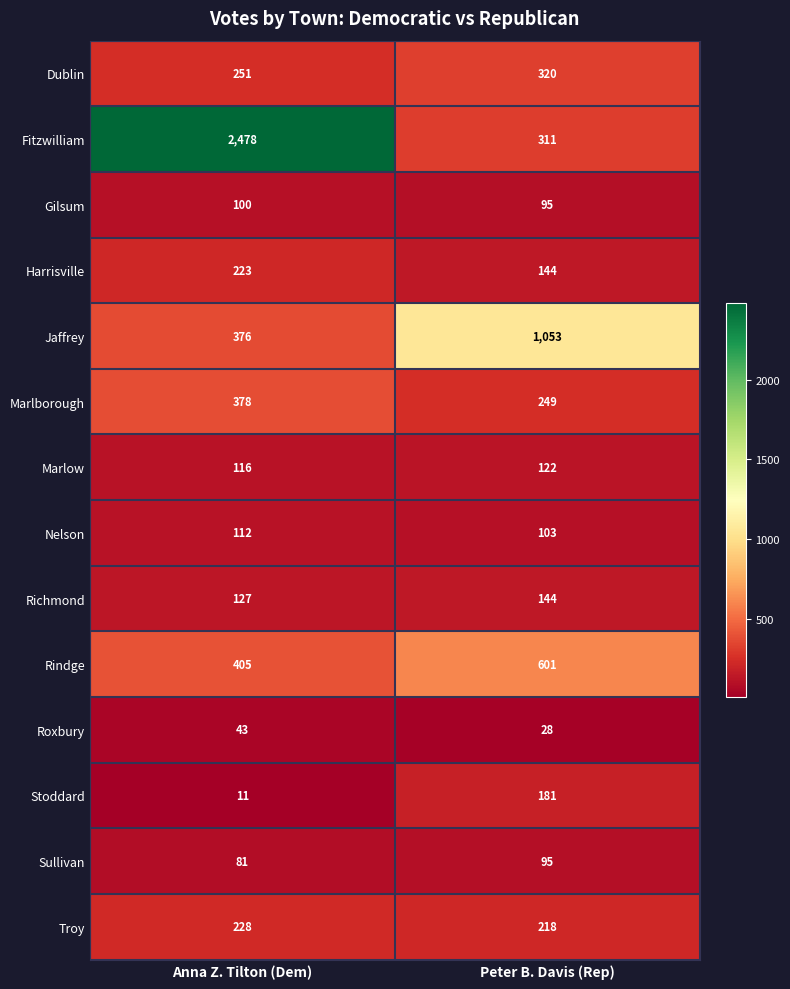

The value of Nelson at Anna Z. Tilton (Dem) is 24. True or false?

False